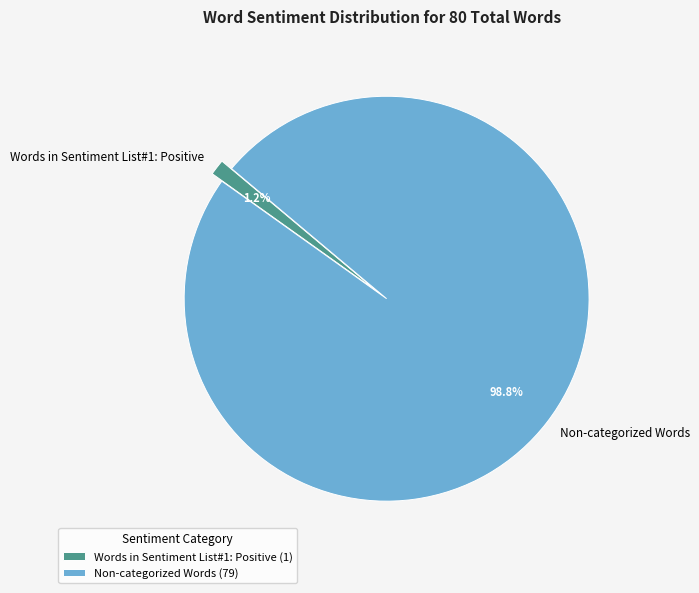

Combined, do Words in Sentiment List#1: Positive and Non-categorized Words account for over 50%?

Yes